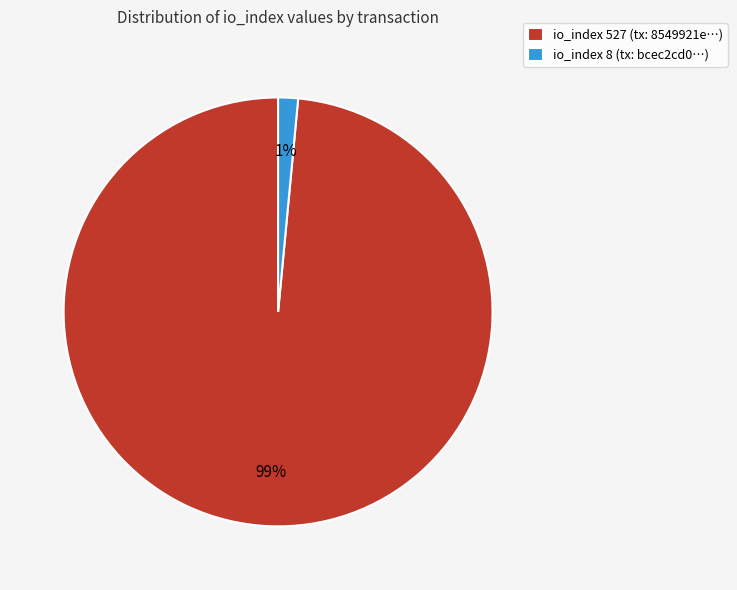

Between io_index 8 (tx: bcec2cd0…) and io_index 527 (tx: 8549921e…), which is larger?

io_index 527 (tx: 8549921e…)